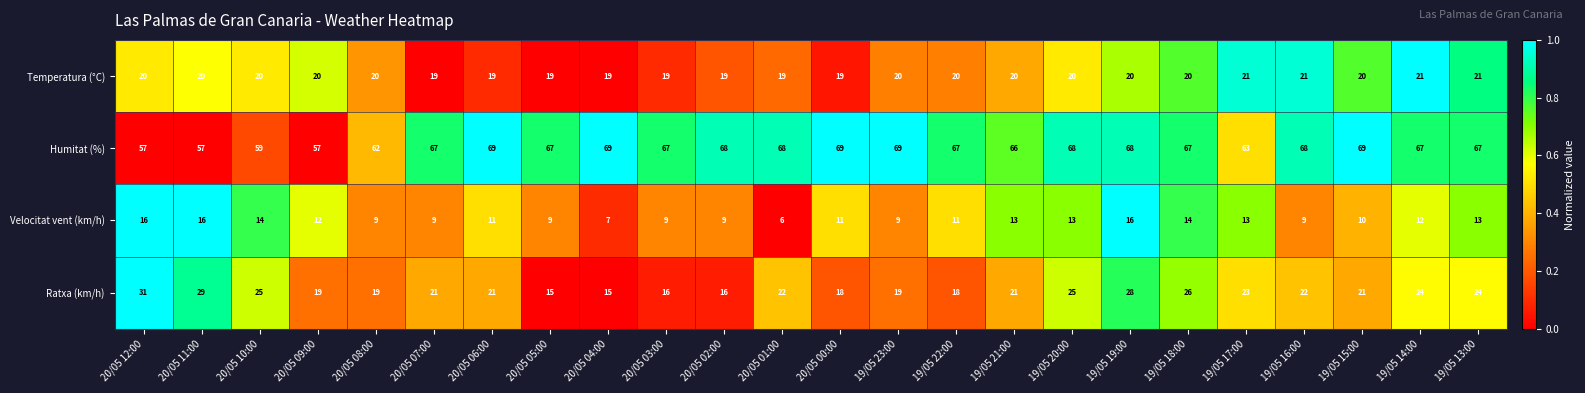

At how many categories does at least one series exceed 34?

24